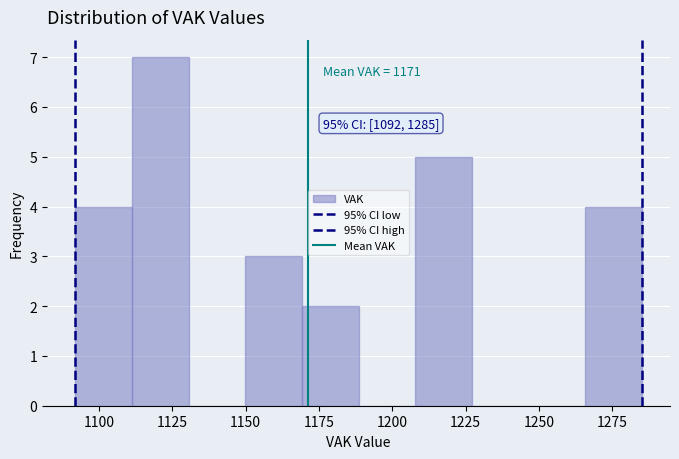

Around what value on the x-axis is the tallest bar? Give the approximate position of its centre, as read against the axis.

1120